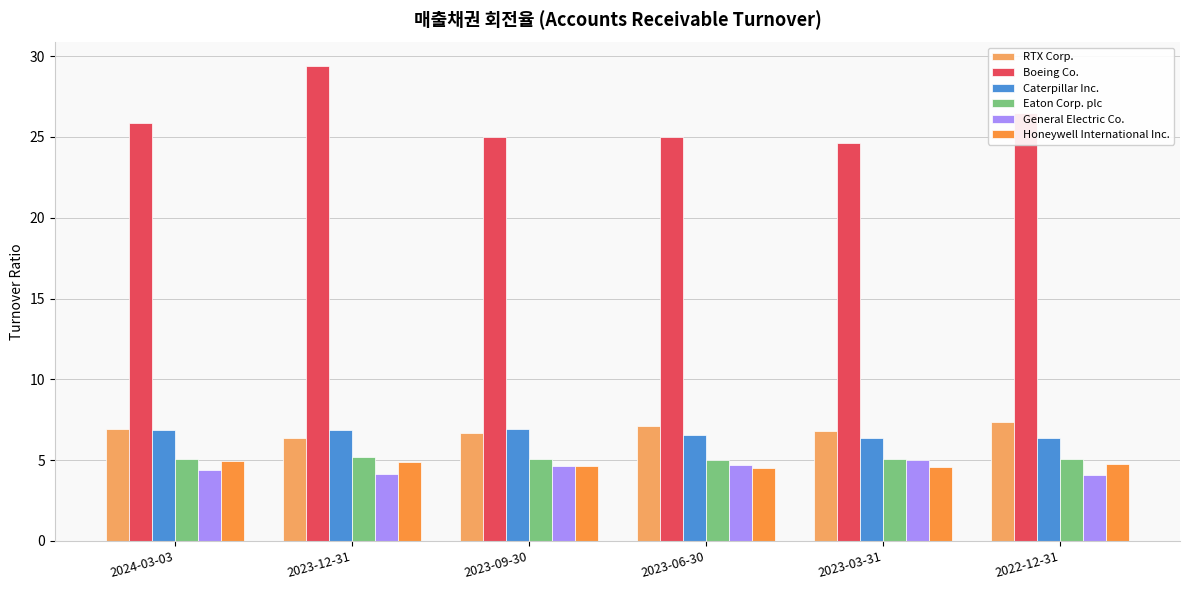

What is the average value of the Caterpillar Inc. series?

6.7